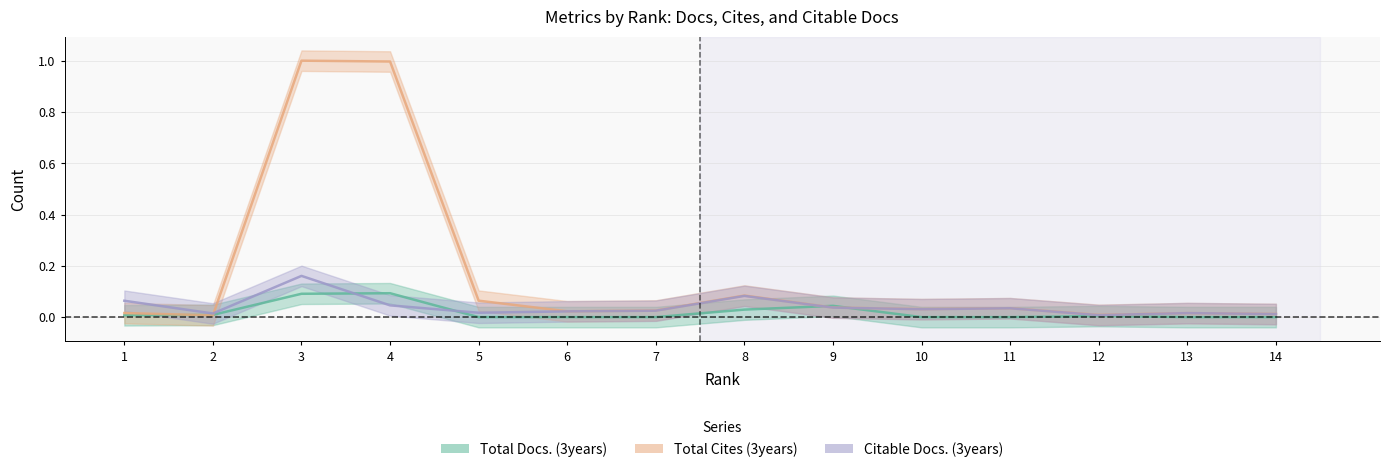

Which series has the widest spread of values?

Total Cites (3years)